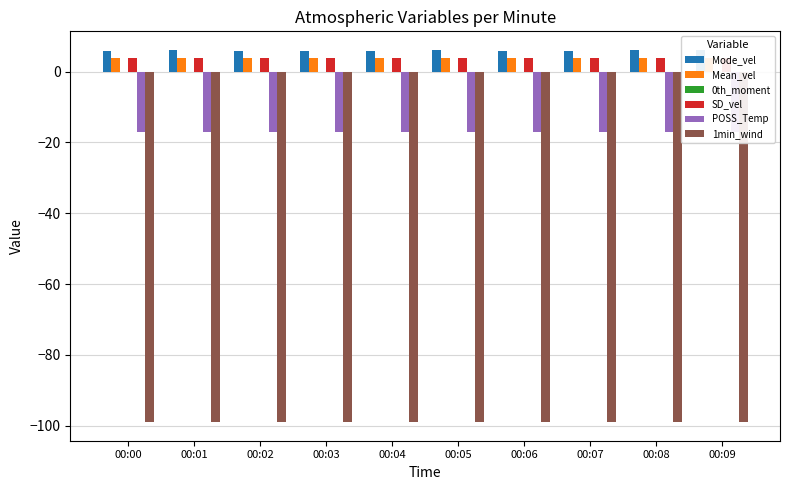

What is the difference between the maximum and second lowest values in the Mode_vel series?

0.3